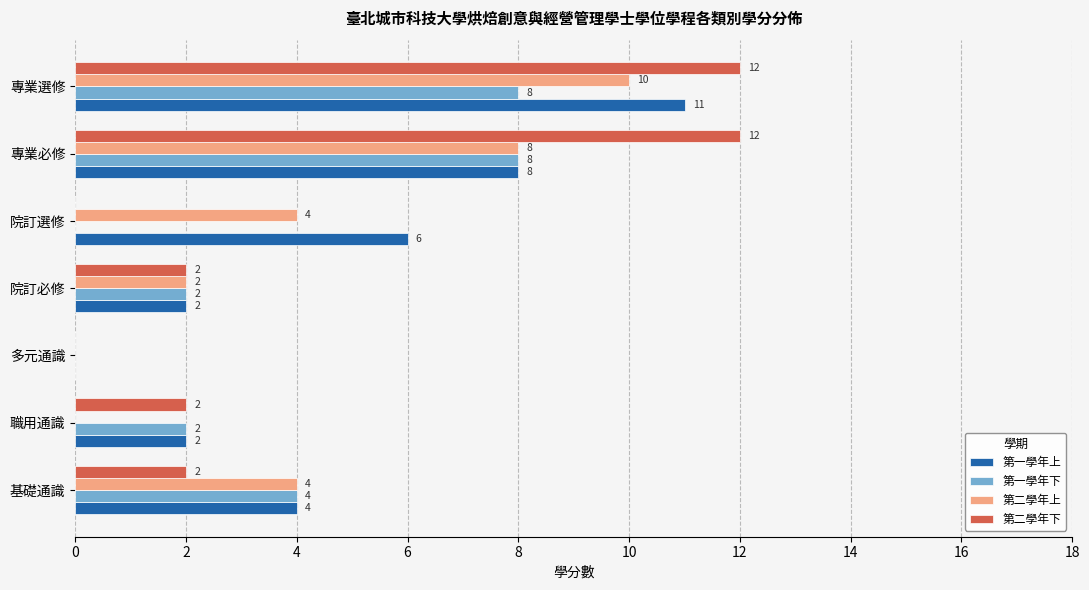

The value of 第一學年上 at 院訂選修 is 8. True or false?

False